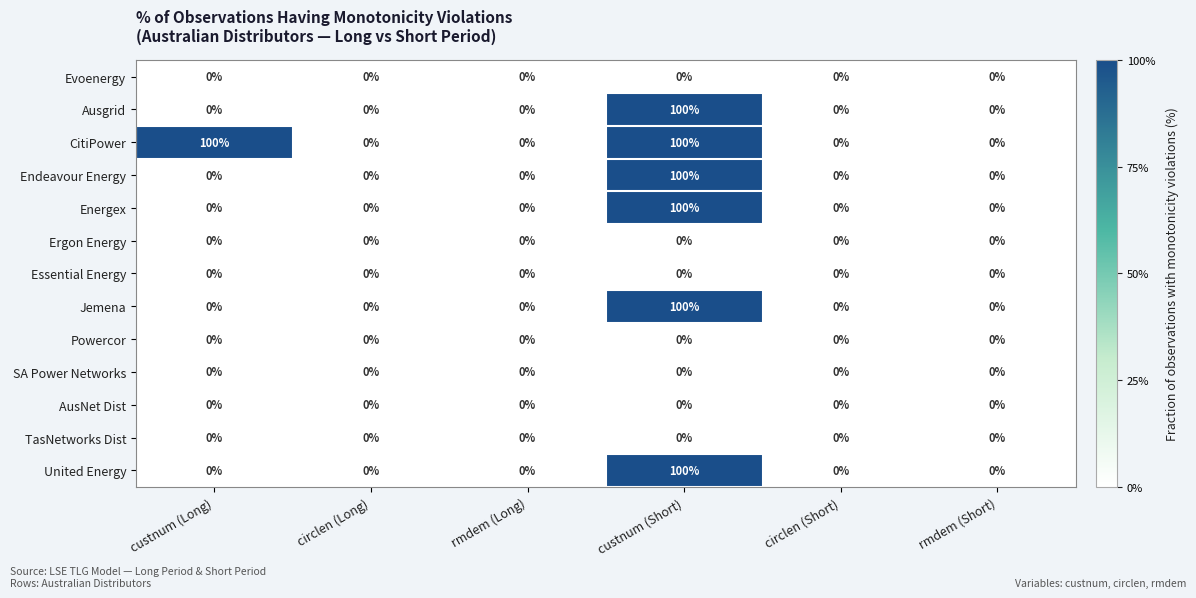

True or false: Energex has a value of 0 at rmdem (Short).

True